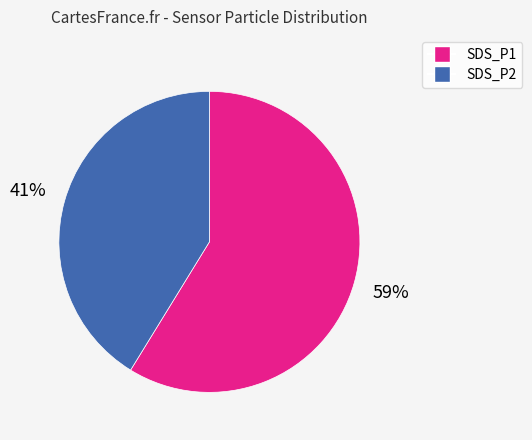

Do SDS_P1 and SDS_P2 together represent more than half of the pie?

Yes